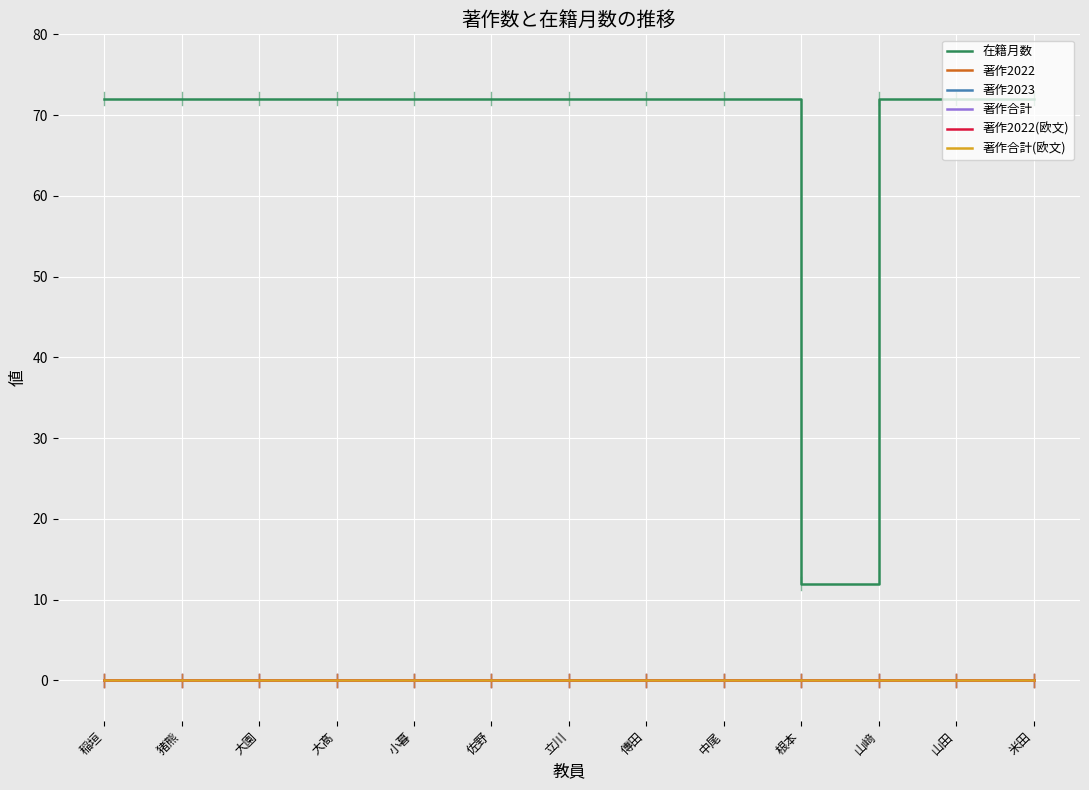

Is this an area chart (filled region under the line)?

No